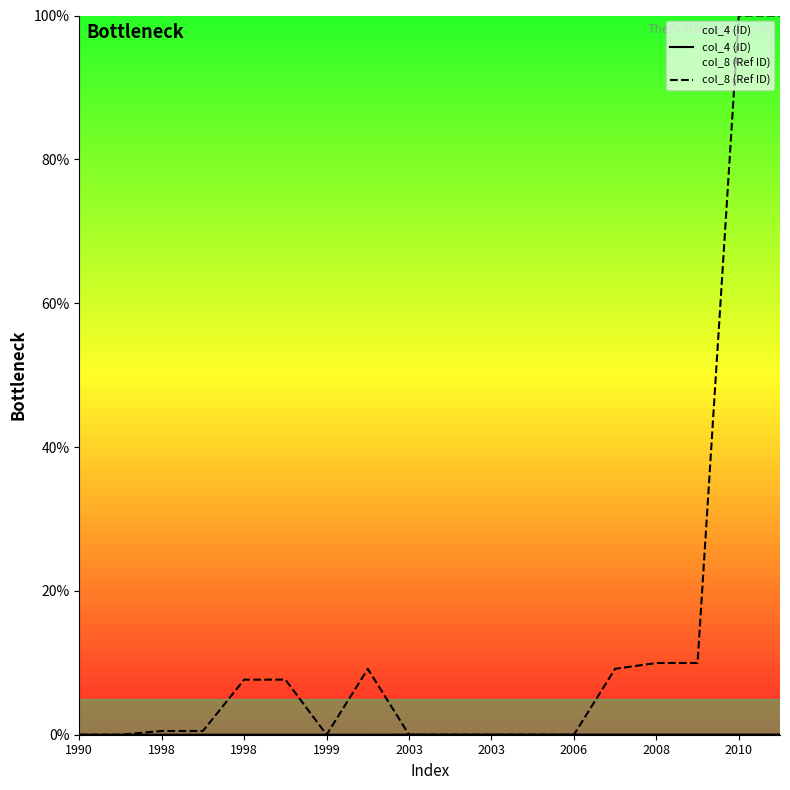

Reading right to left, what are all the values shown in this chart?

col_4 (ID): 0.0	0.0	0.0	0.0	0.0	0.0	0.0	0.0	0.0	0.0	0.0	0.0	0.0	0.0	0.0	0.0	0.0	0.0
col_8 (Ref ID): 100.0	100.0	10.0	10.0	9.2	0.0	0.0	0.0	0.0	0.0	9.2	0.0	7.7	7.7	0.5	0.5	0.0	0.0